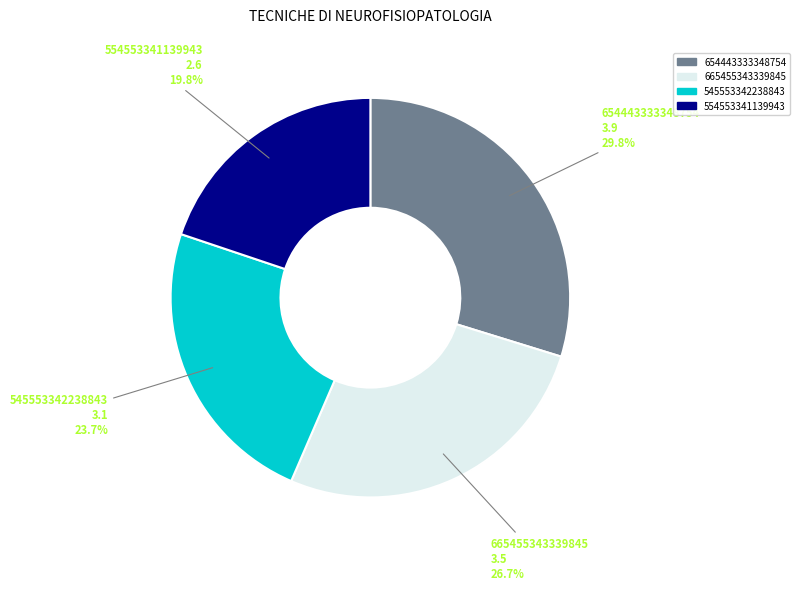

What is the smallest slice in the pie chart?

554553341139943